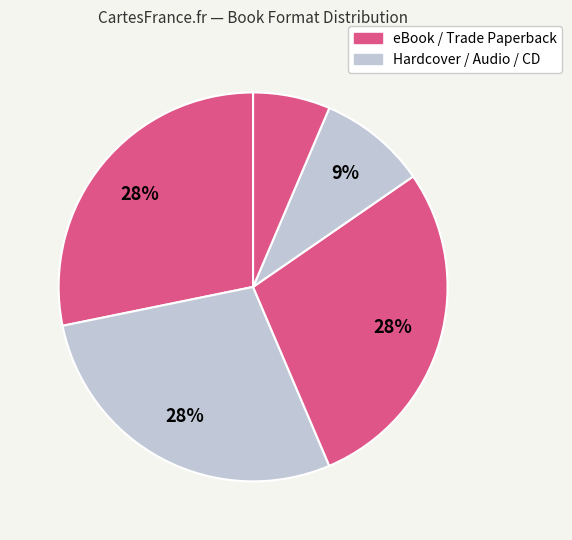

Count the number of slices in the pie.

5